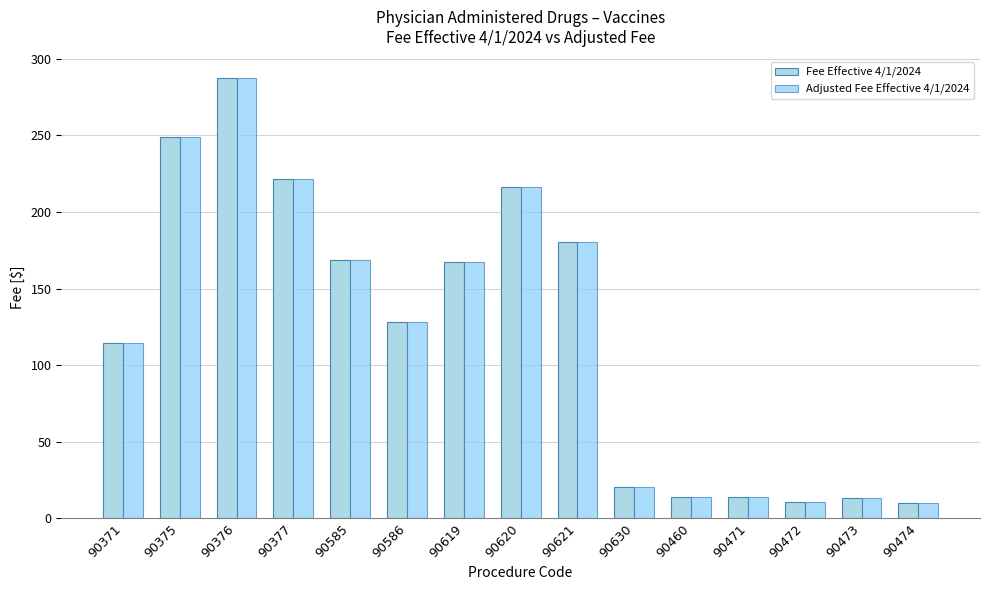

Which category has the highest value across all series?

90376